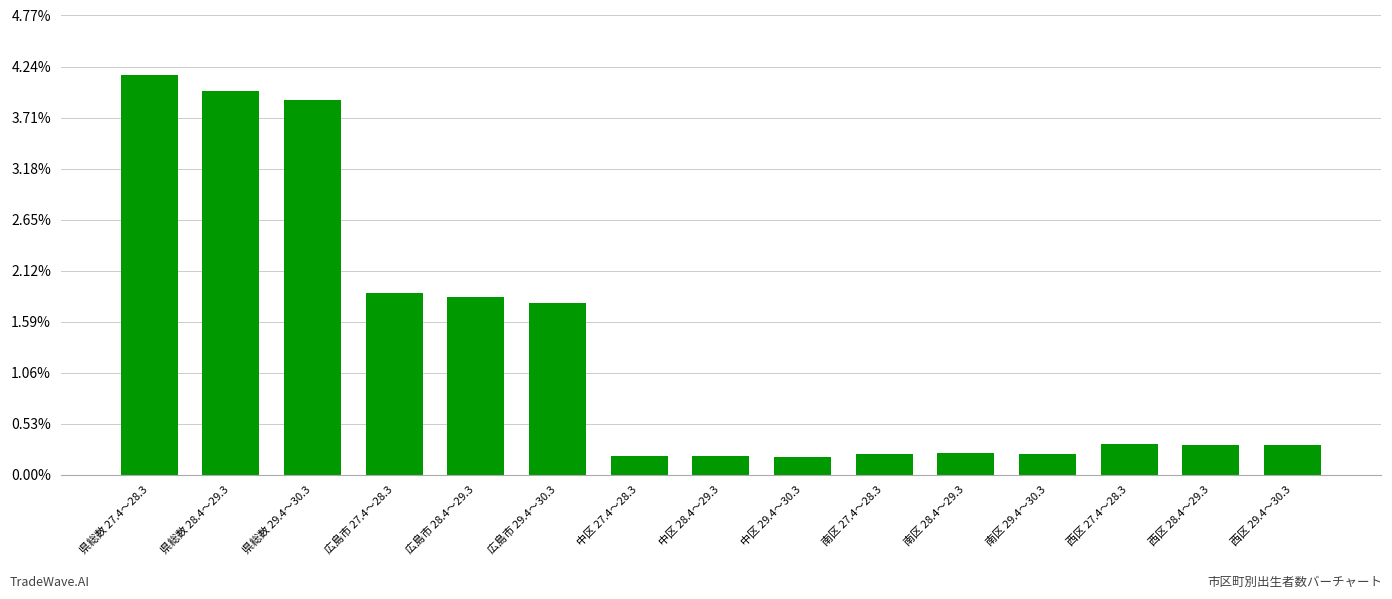

What is the difference between the maximum and minimum values?

22703